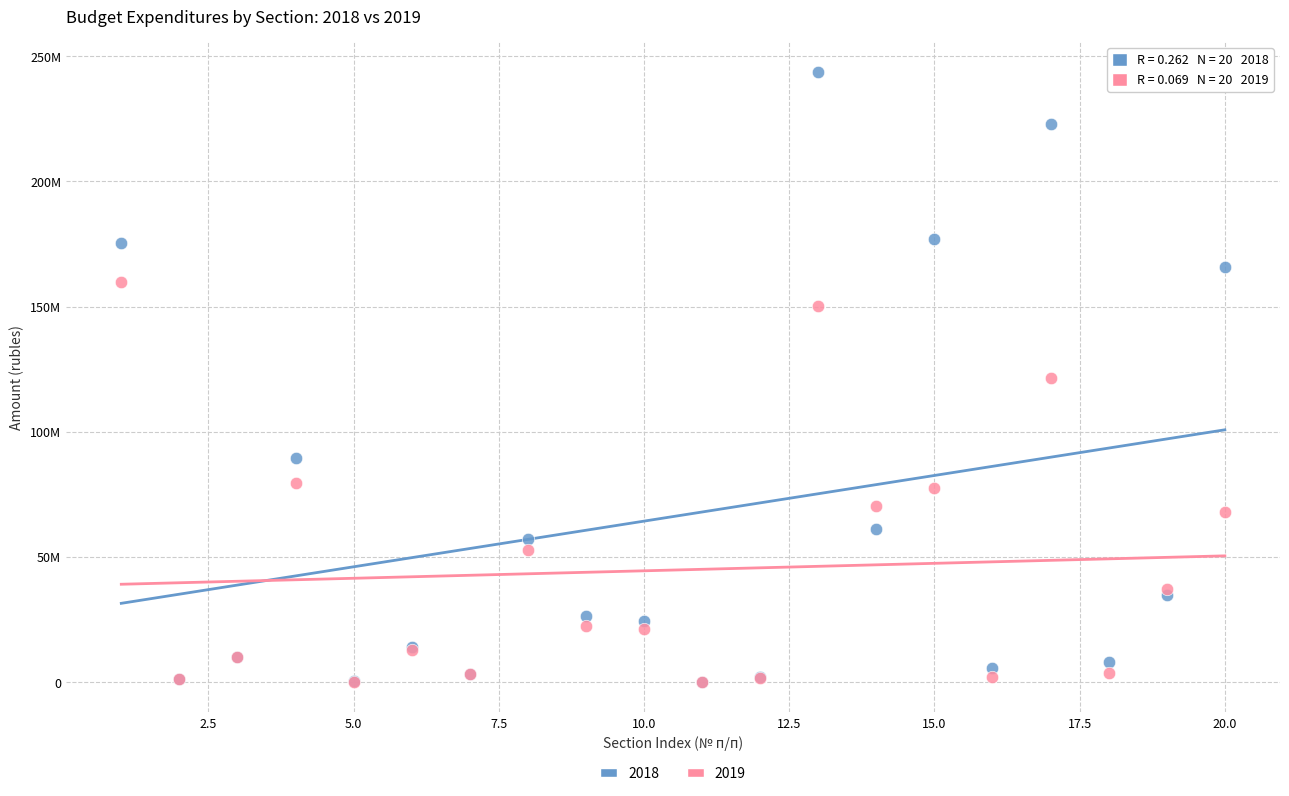

What are all the series names shown in the legend?

2018, 2019